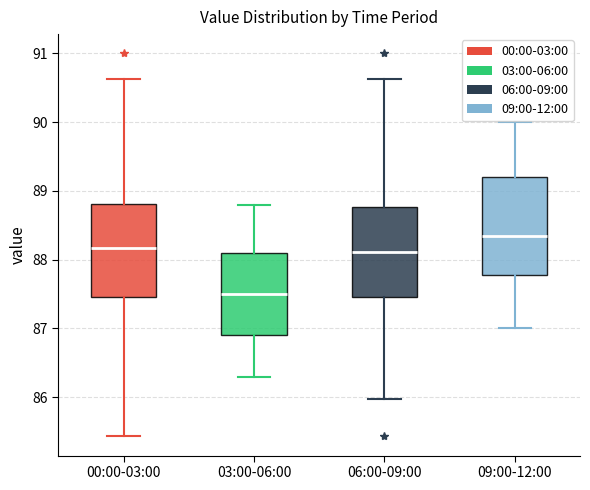

Reading left to right, read every box against the y-axis: the position of its median line, the range the box covers, and the ends of its whiskers. The values are not printed on the chart, so give them approximately, as read against the axis.

00:00-03:00: median 88.2, box 87.5 to 88.8, whiskers 85.4 to 90.6
03:00-06:00: median 87.5, box 86.9 to 88.1, whiskers 86.3 to 88.8
06:00-09:00: median 88.1, box 87.5 to 88.8, whiskers 86.0 to 90.6
09:00-12:00: median 88.4, box 87.8 to 89.2, whiskers 87.0 to 90.0